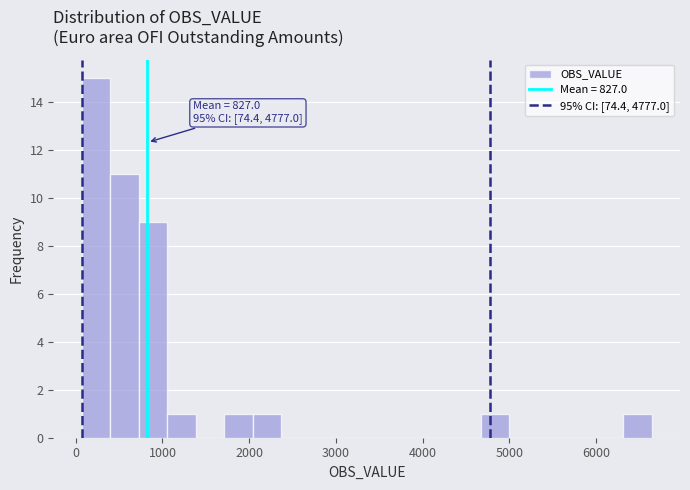

Read against the x-axis, roughly where is the centre of the tallest bar?

200